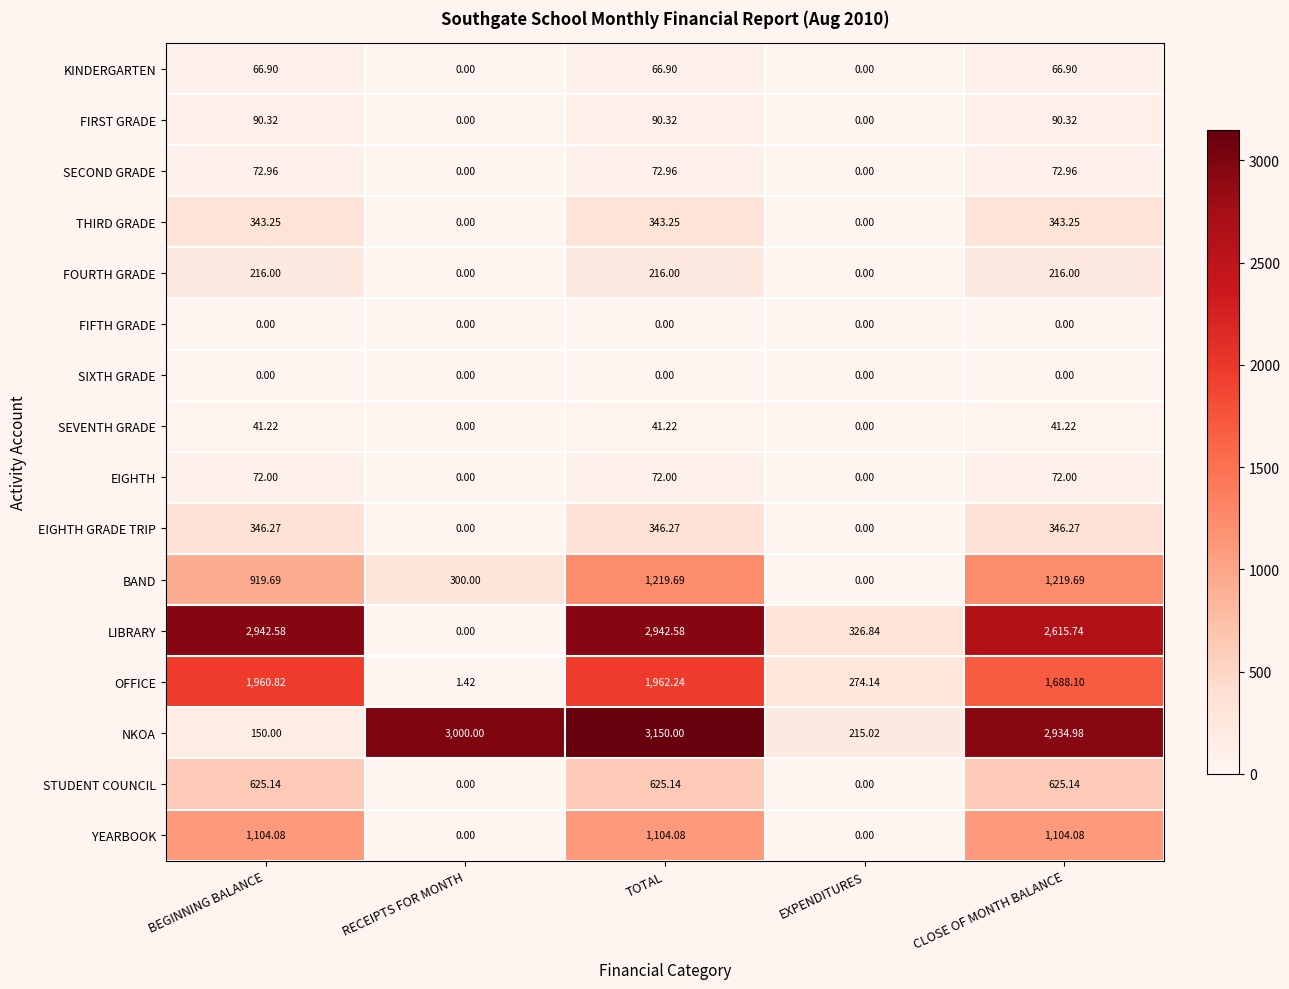

Which category has the highest value across all series?

TOTAL